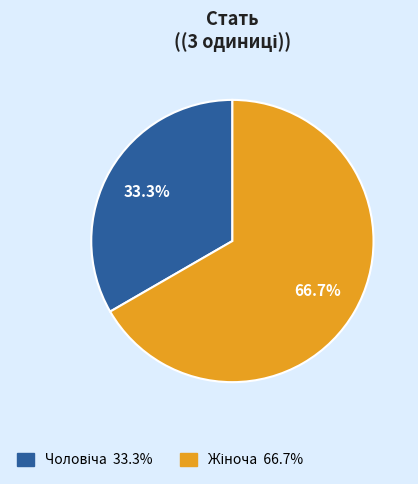

Is there any slice that represents more than half of the pie?

Yes